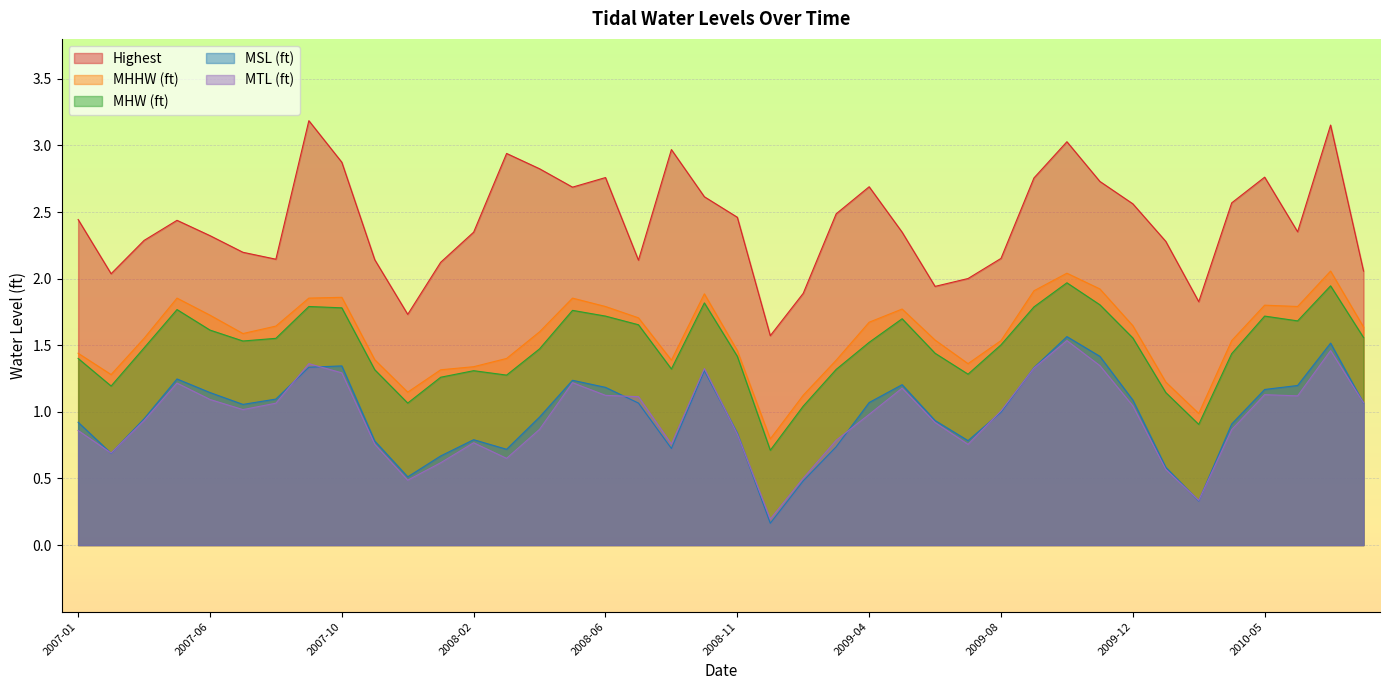

At how many categories does at least one series exceed 2?

35